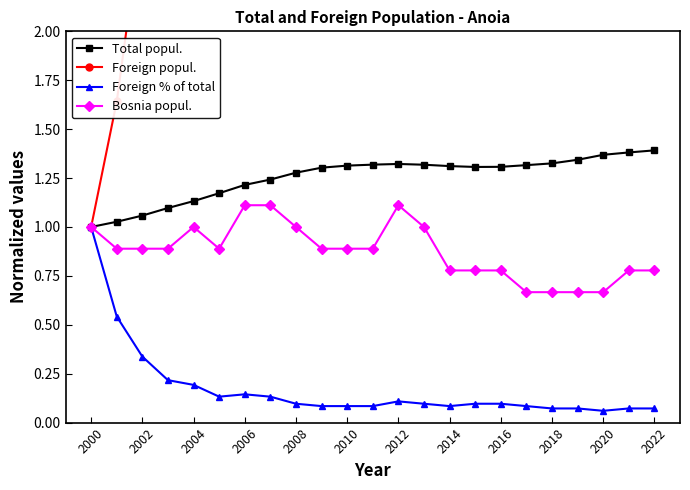

True or false: Total popul. has more than 0 points higher than both neighbors.

True